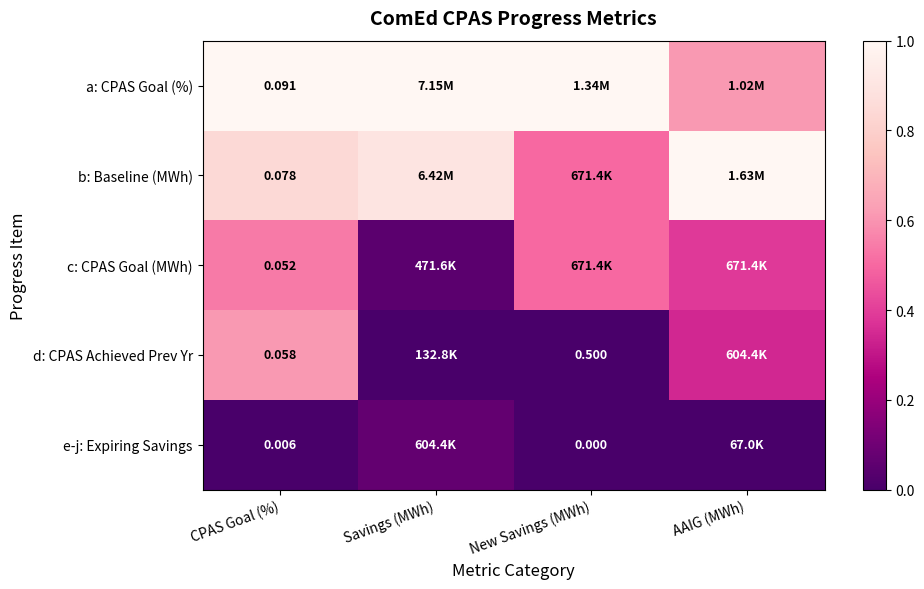

Rank the series at CPAS Goal (%) from highest to lowest value.

a: CPAS Goal (%), b: Baseline (MWh), d: CPAS Achieved Prev Yr, c: CPAS Goal (MWh), e-j: Expiring Savings